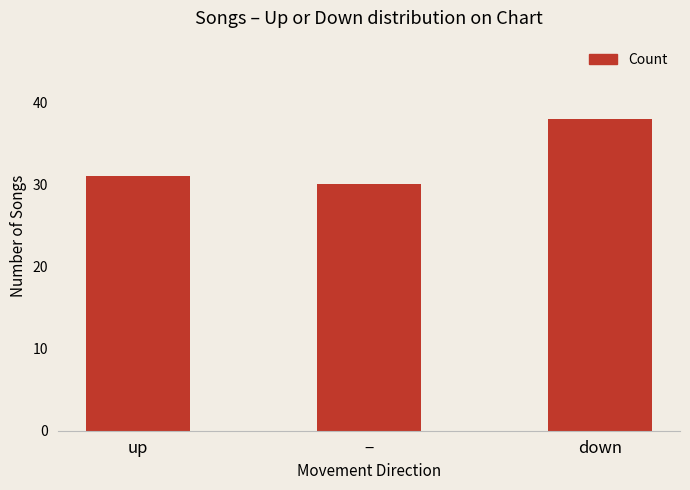

List the labels in order of value, smallest first.

−, up, down